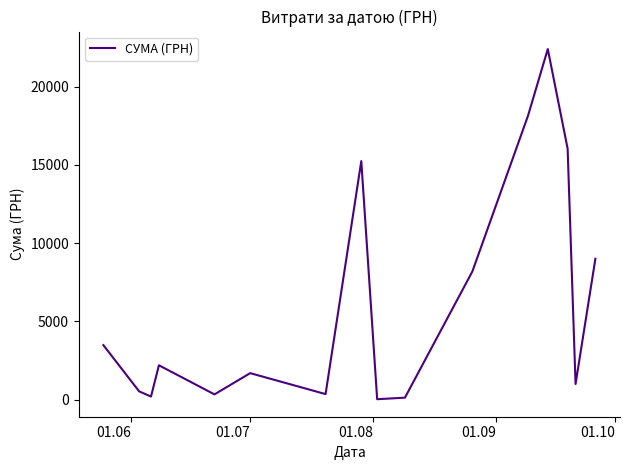

What is the maximum value shown in the chart?

22400.7